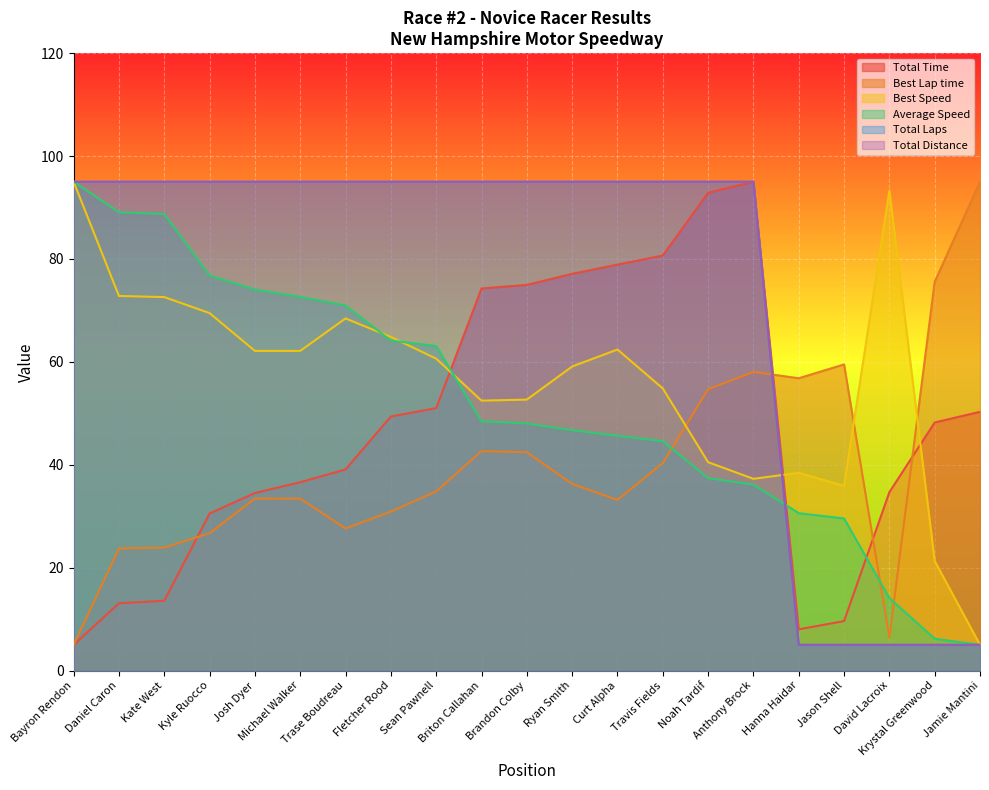

Reading right to left, extract all data points from this chart.

Total Time: 50.3	48.2	34.7	9.6	8.0	95.0	92.9	80.7	78.9	77.1	75.0	74.3	51.0	49.4	39.1	36.6	34.5	30.5	13.6	13.1	5.0
Best Lap time: 95.0	75.6	6.4	59.5	56.8	58.0	54.7	40.3	33.2	36.3	42.4	42.6	34.8	30.9	27.6	33.4	33.4	26.7	23.9	23.7	5.0
Best Speed: 5.0	21.3	93.3	35.9	38.4	37.3	40.5	54.8	62.4	59.1	52.7	52.5	60.6	64.8	68.4	62.1	62.1	69.5	72.6	72.8	95.0
Average Speed: 5.0	6.2	14.1	29.6	30.6	36.1	37.4	44.6	45.6	46.7	48.0	48.4	63.1	64.1	71.0	72.6	74.0	76.8	88.7	89.1	95.0
Total Laps: 5.0	5.0	5.0	5.0	5.0	95.0	95.0	95.0	95.0	95.0	95.0	95.0	95.0	95.0	95.0	95.0	95.0	95.0	95.0	95.0	95.0
Total Distance: 5.0	5.0	5.0	5.0	5.0	95.0	95.0	95.0	95.0	95.0	95.0	95.0	95.0	95.0	95.0	95.0	95.0	95.0	95.0	95.0	95.0